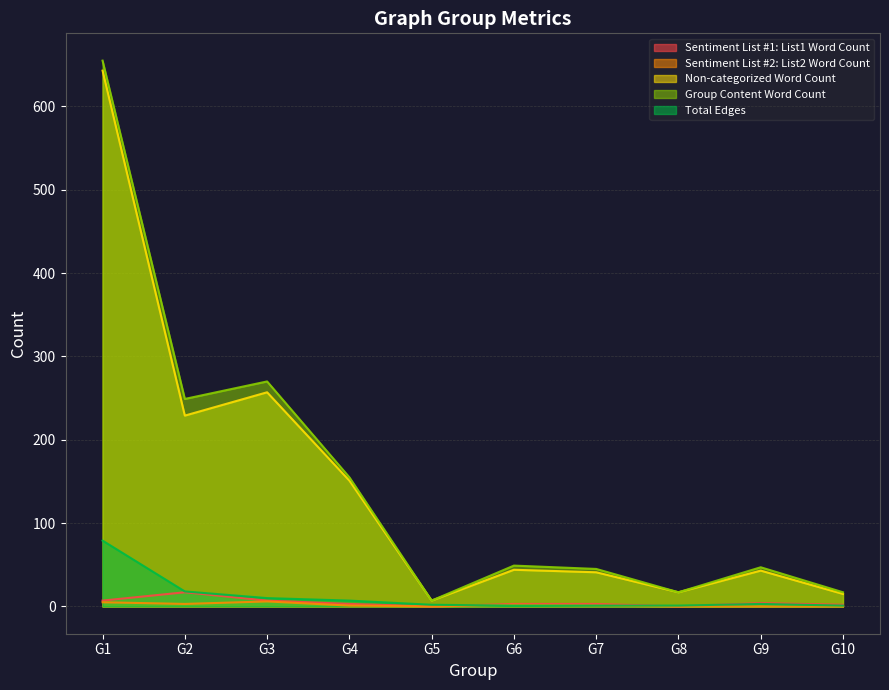

Between G1 and G10, which is larger?

G1